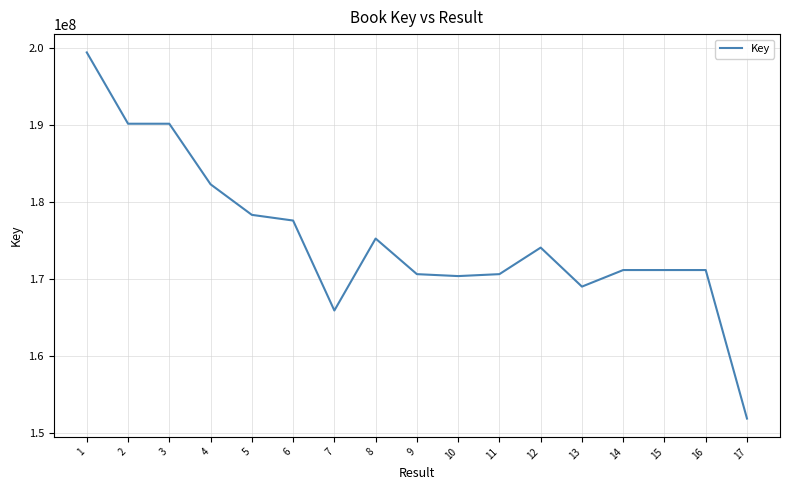

The value at 8 is 313687486. True or false?

False